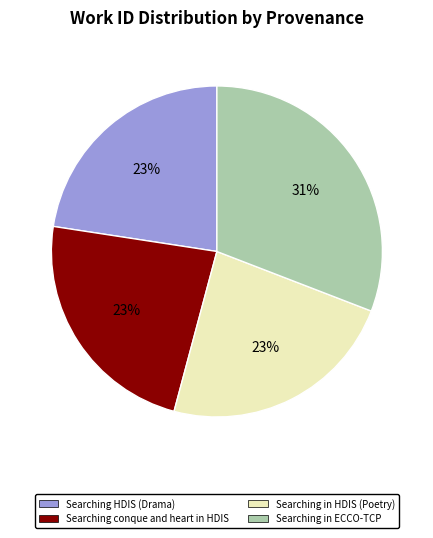

To the nearest percent, what is the difference between the Searching in ECCO-TCP and Searching in HDIS (Poetry) slice percentages?

8%